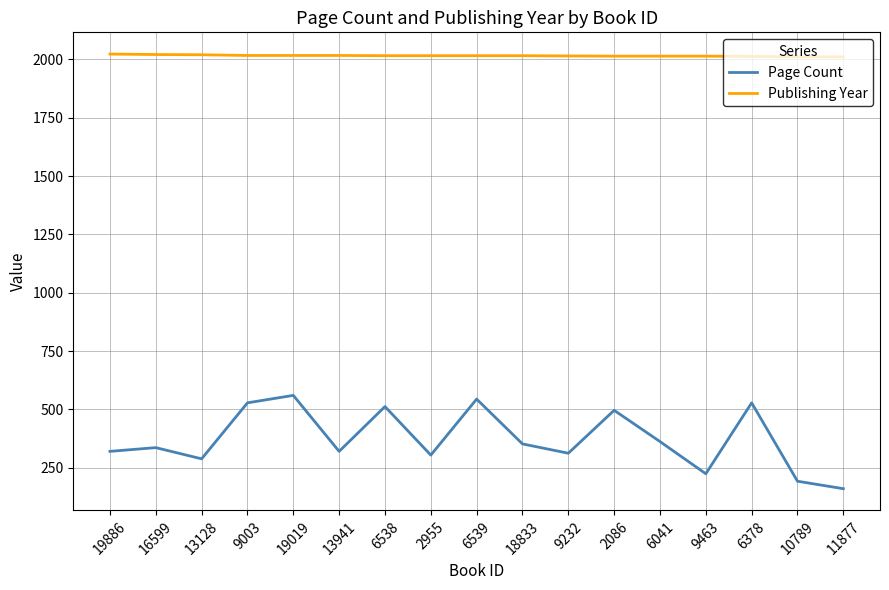

Read the Publishing Year value at 10789, to the nearest 5.

2010